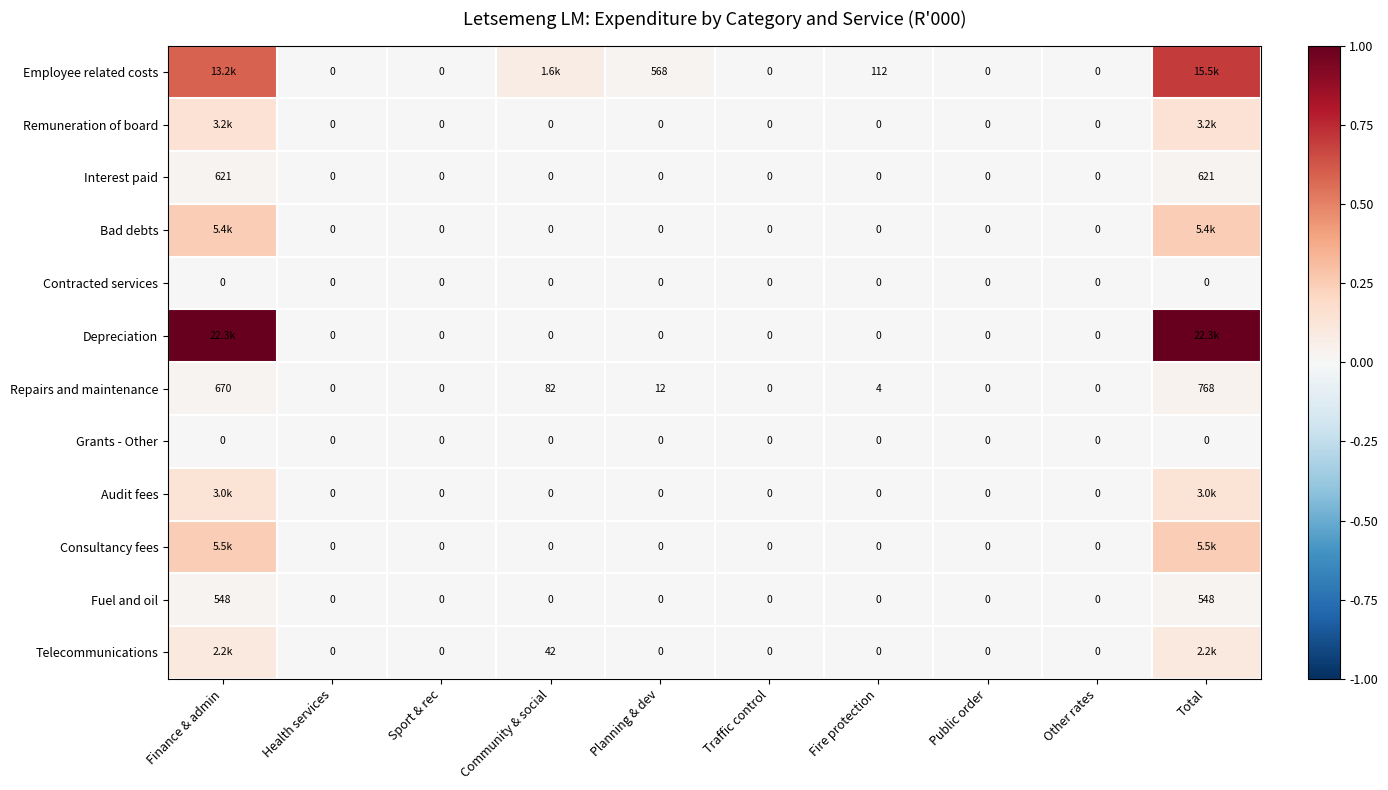

Which series changed the most between Planning & dev and Traffic control?

Employee related costs